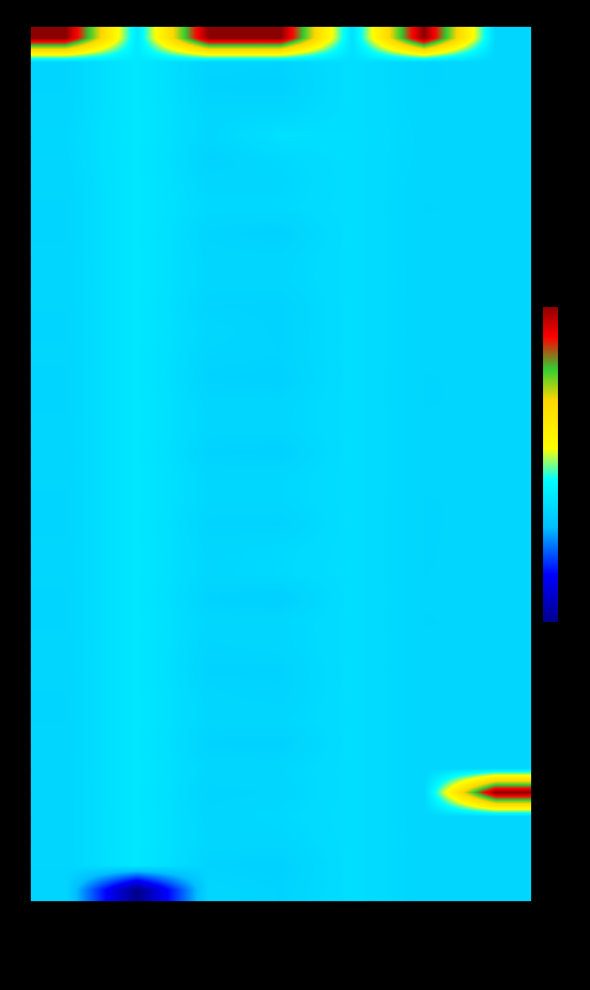

Which series has the largest range (max minus min)?

32